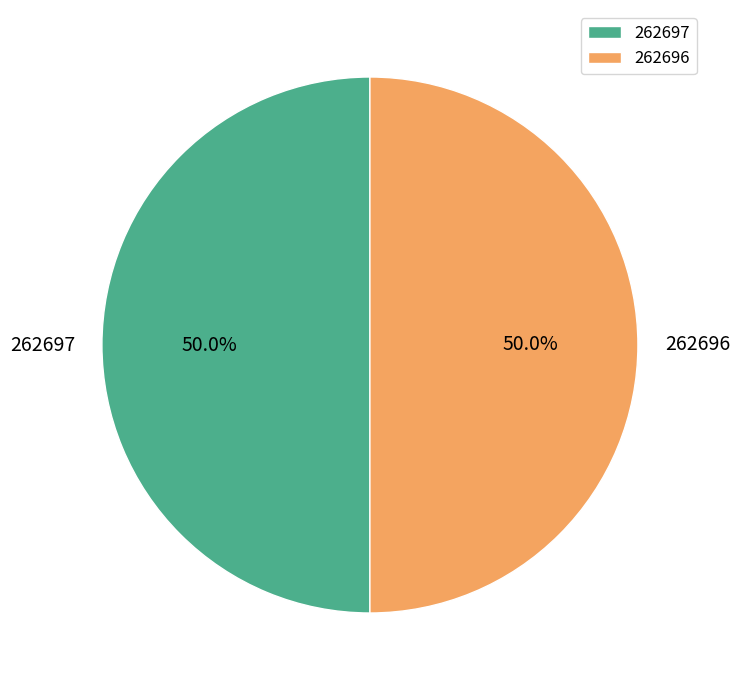

The 262696 slice represents 50% of the pie. True or false?

True